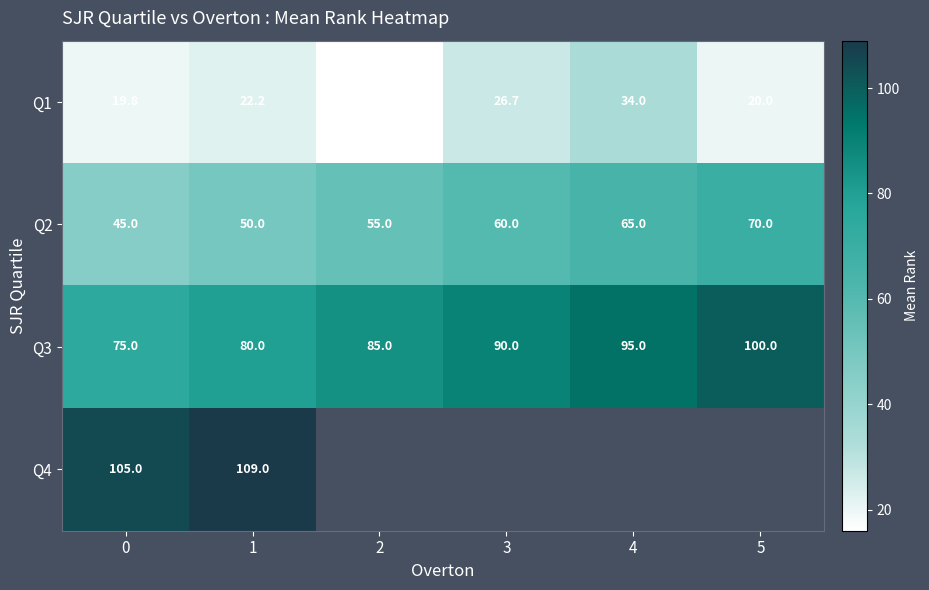

Is it true that Q3 equals 90.0 at 3?

True